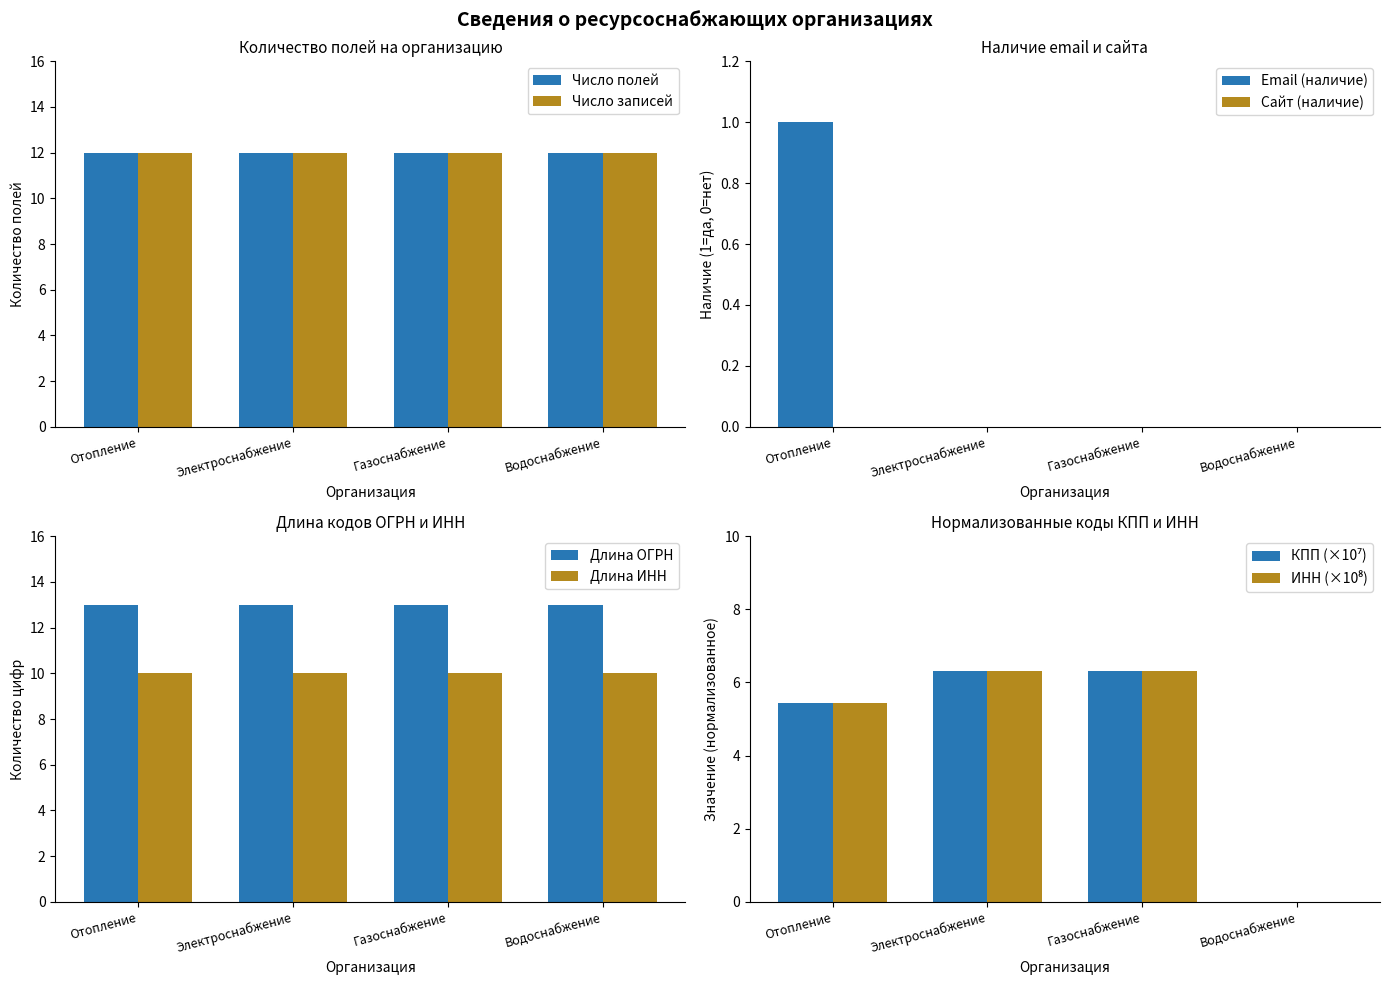

Where is Водоснабжение nearest to the value 3?

Отопление